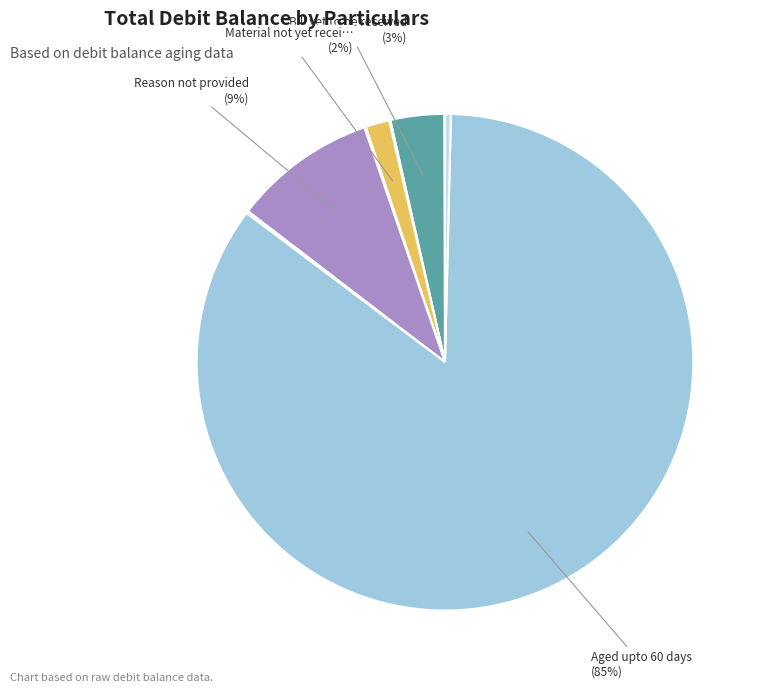

What is the largest slice in the pie chart?

Aged upto 60 days